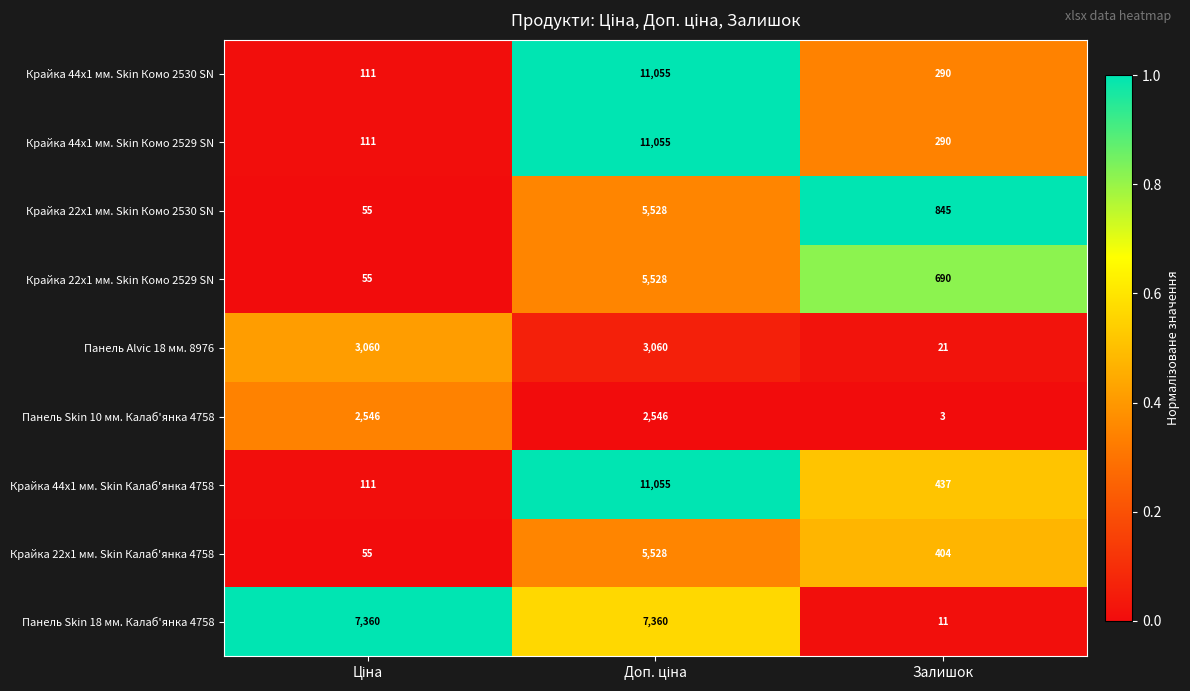

At which label is Крайка 44x1 мм. Skin Калаб'янка 4758 closest to 5583?

Залишок